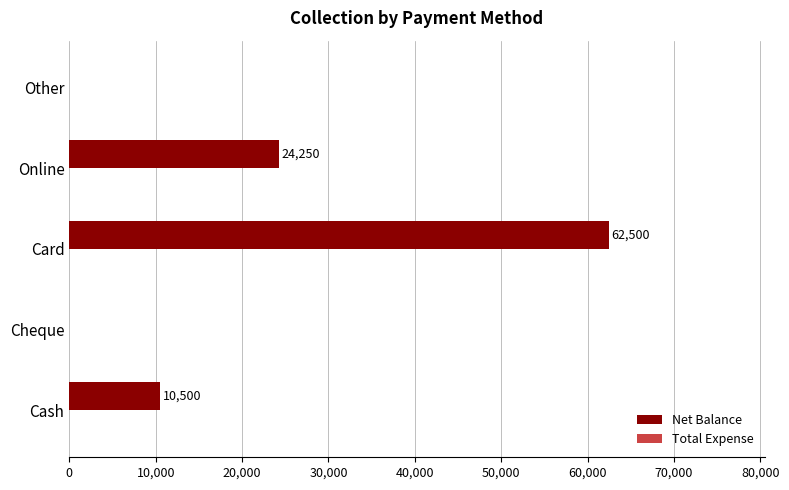

What is the sum of the values at Cheque and Online?

24250